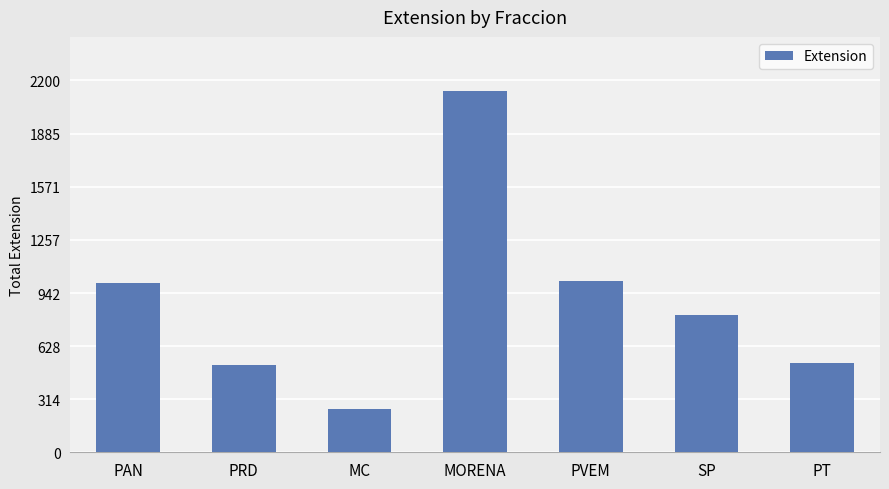

What is the difference between the maximum and second lowest values?

1619